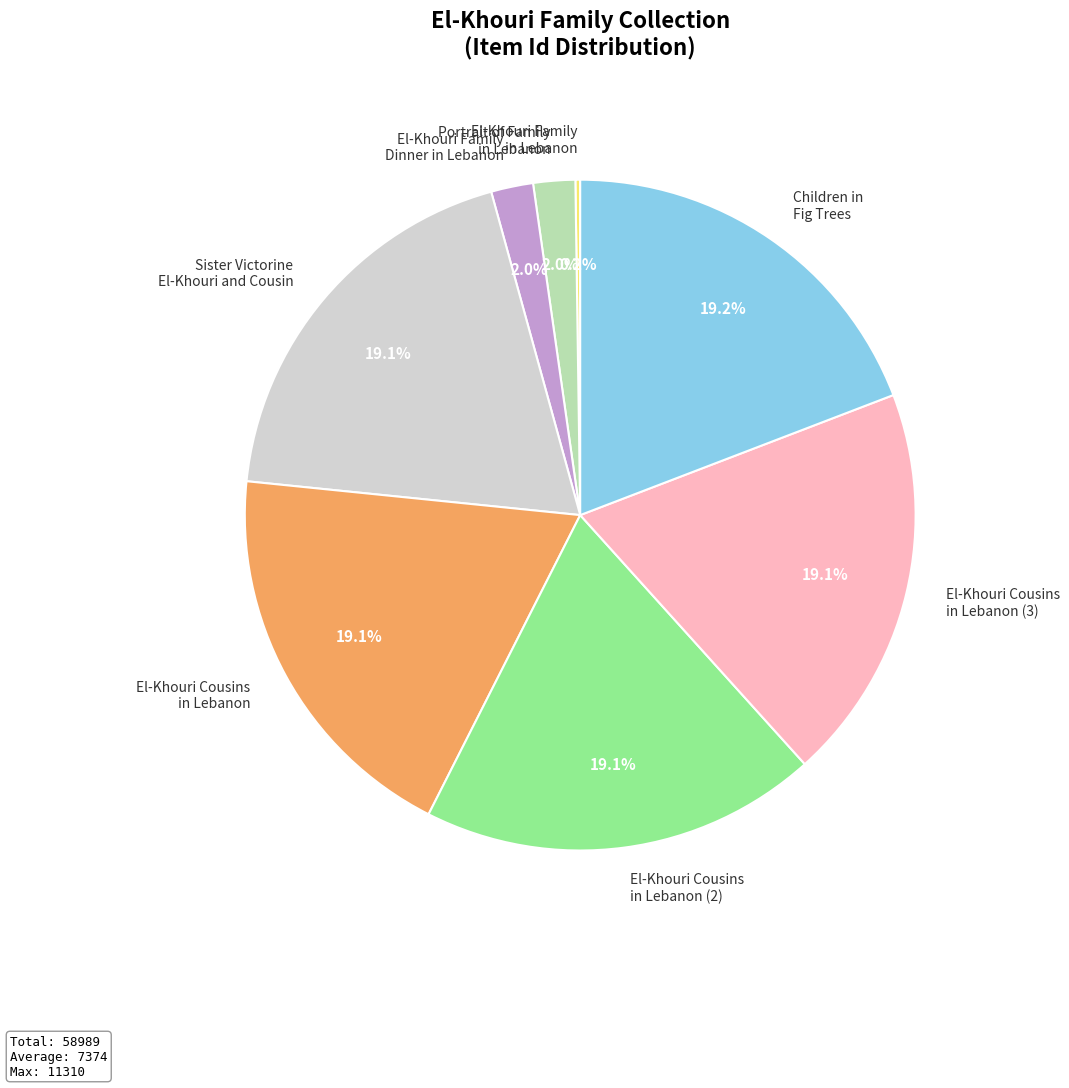

Between Sister Victorine El-Khouri and Cousin and Portrait of Family in Lebanon, which is larger?

Sister Victorine El-Khouri and Cousin